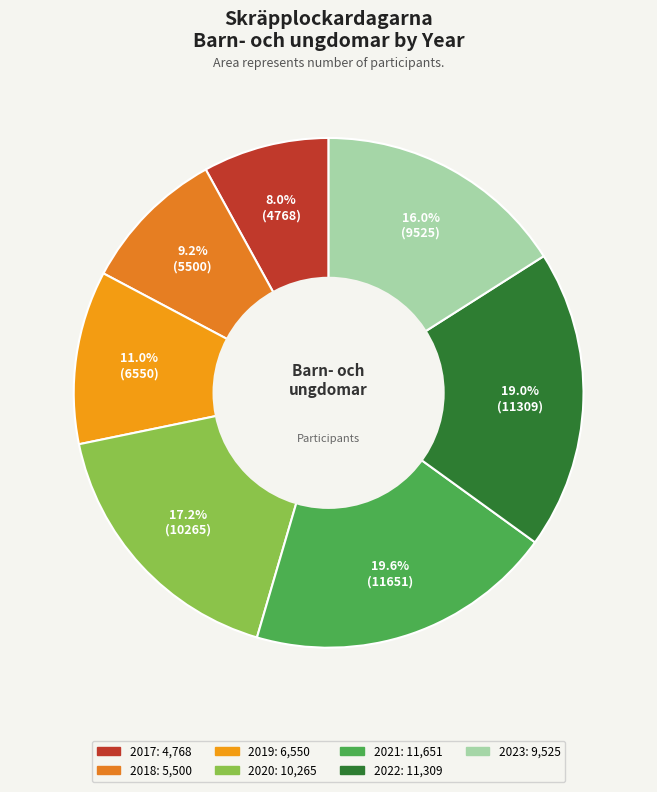

How many slices are in this pie chart?

7